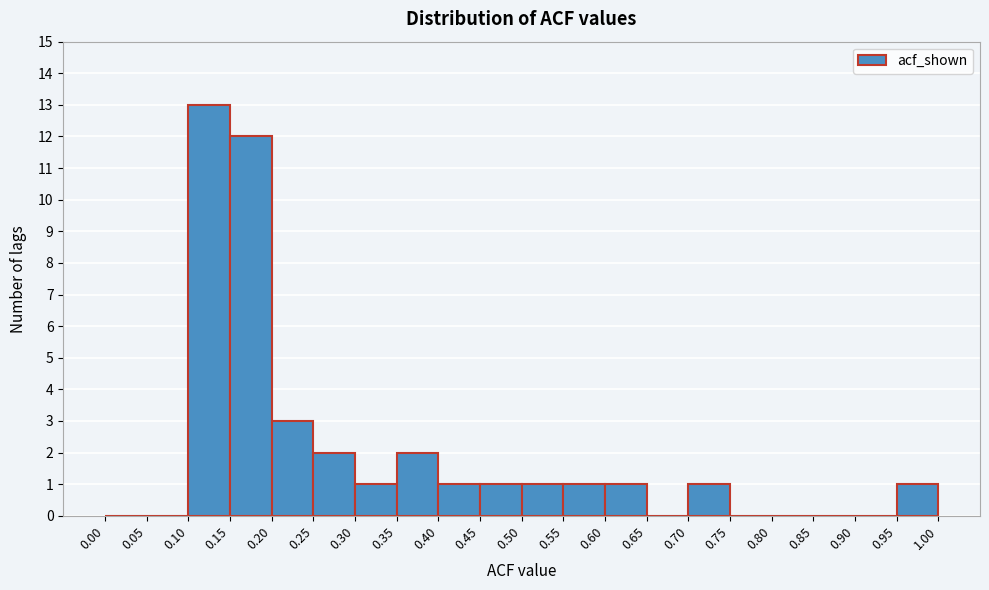

Reading left to right, transcribe this chart: for each bar, give the range it covers on the x-axis and its height. The values are not printed on the chart, so give them approximately, as read against the axis.

0.00 to 0.05: 0
0.05 to 0.10: 0
0.10 to 0.15: 13
0.15 to 0.20: 12
0.20 to 0.25: 3
0.25 to 0.30: 2
0.30 to 0.35: 1
0.35 to 0.40: 2
0.40 to 0.45: 1
0.45 to 0.50: 1
0.50 to 0.55: 1
0.55 to 0.60: 1
0.60 to 0.65: 1
0.65 to 0.70: 0
0.70 to 0.75: 1
0.75 to 0.80: 0
0.80 to 0.85: 0
0.85 to 0.90: 0
0.90 to 0.95: 0
0.95 to 1.00: 1